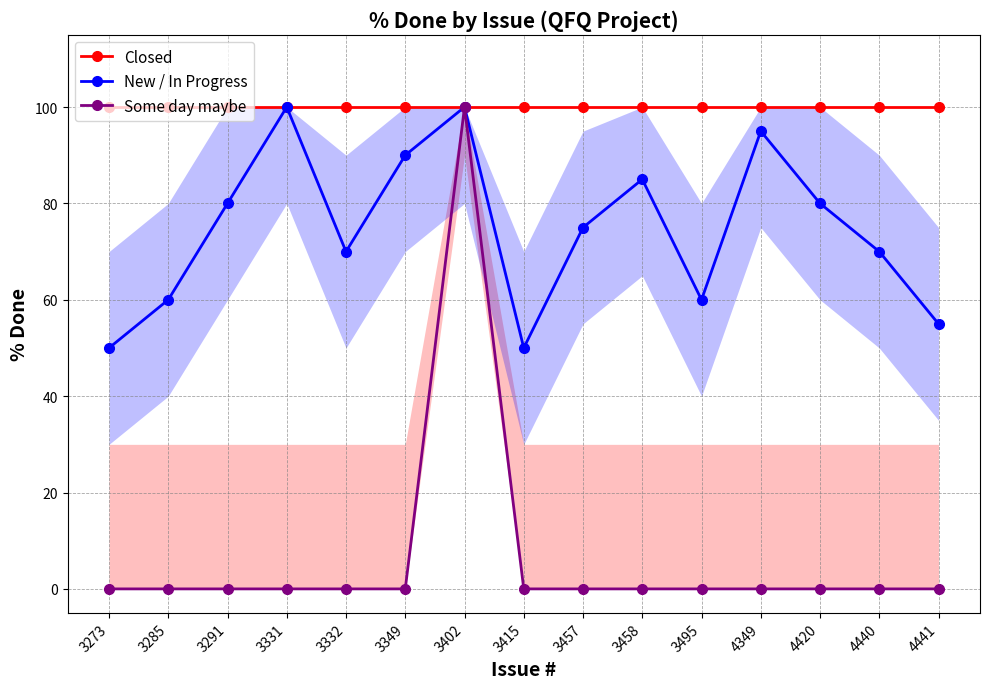

What are all the series names shown in the legend?

Closed, New / In Progress, Some day maybe